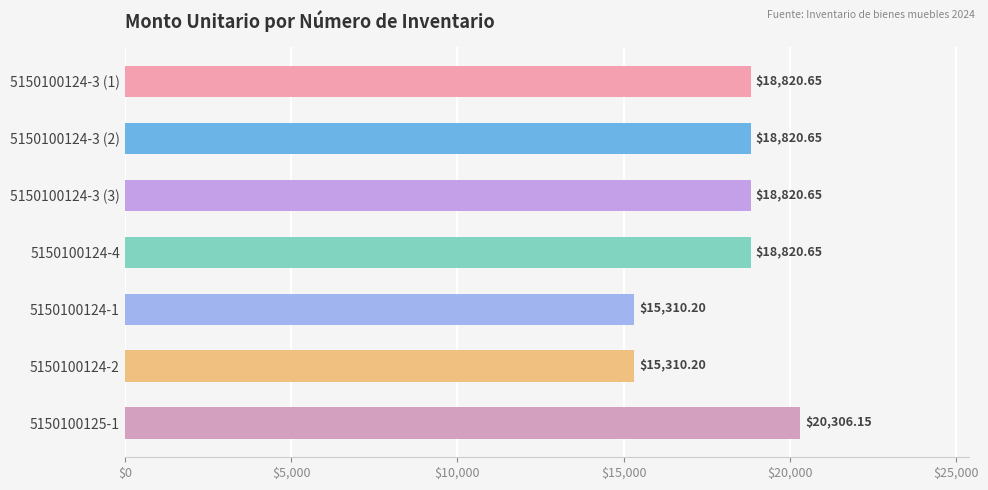

What is the ratio of the value at 5150100124-4 to the value at 5150100124-3 (3)?

1.0